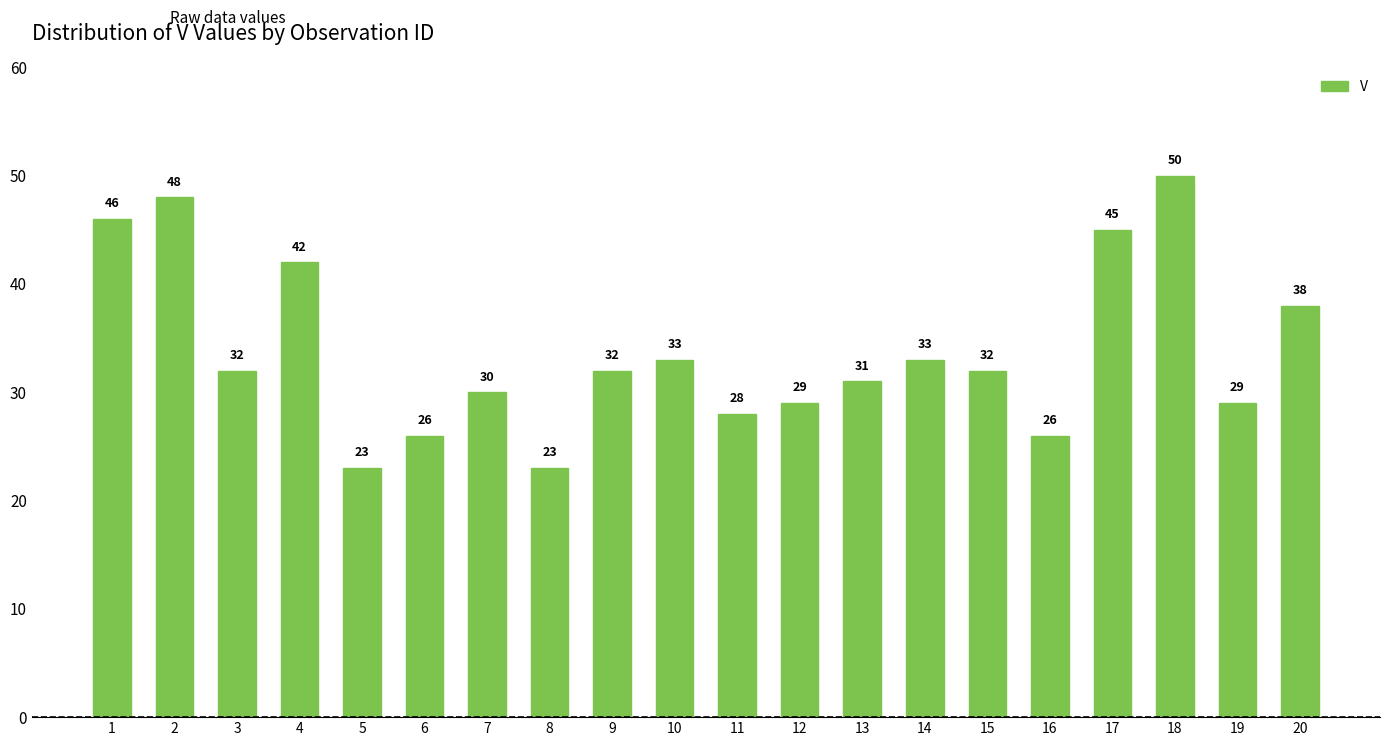

How many values are below 32?

9